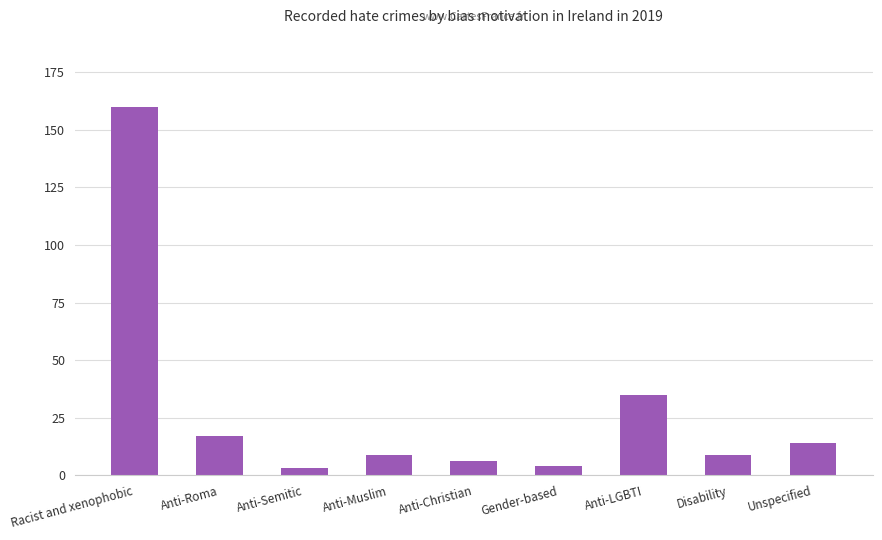

At which label does the data first exceed 9?

Racist and xenophobic